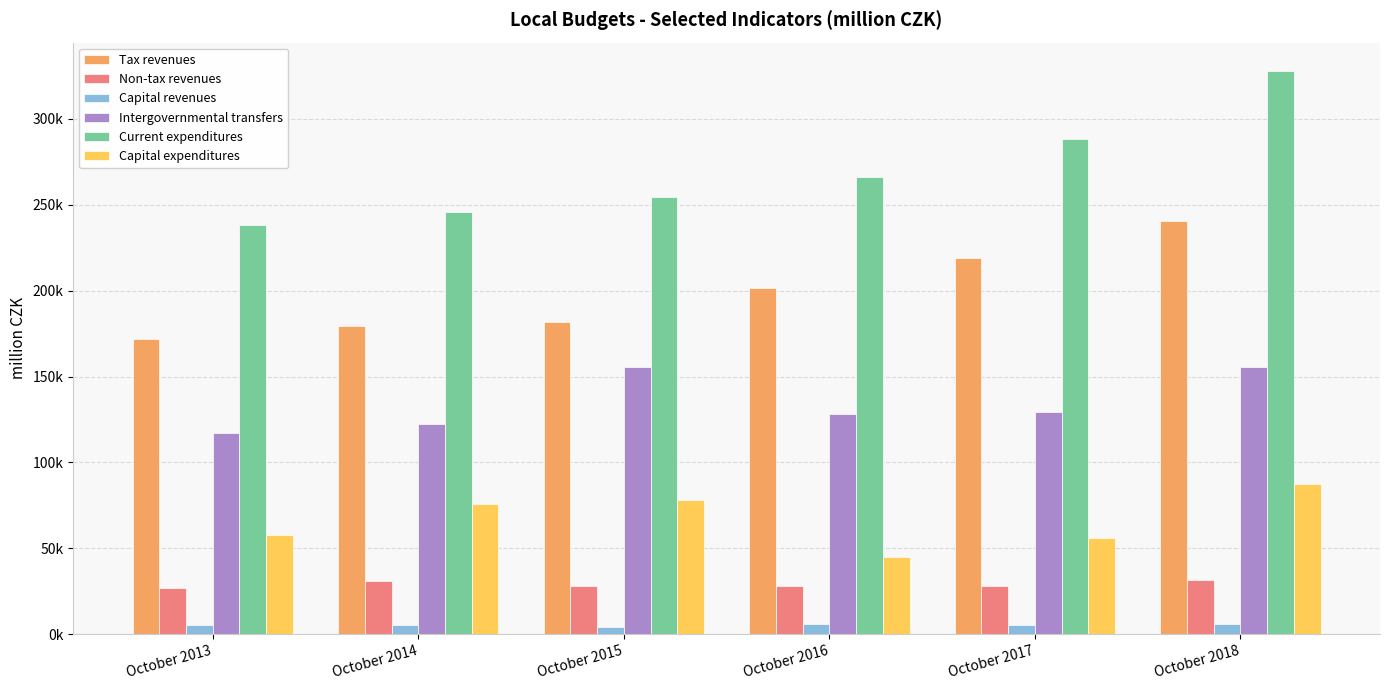

The value of Capital expenditures at October 2016 is 45029.5. True or false?

True